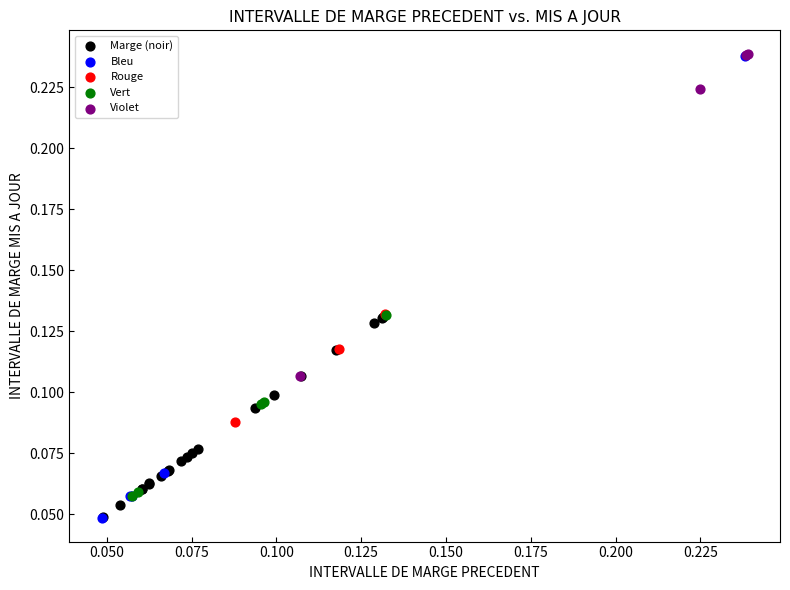

Which series has the largest Y range (max minus min)?

Bleu